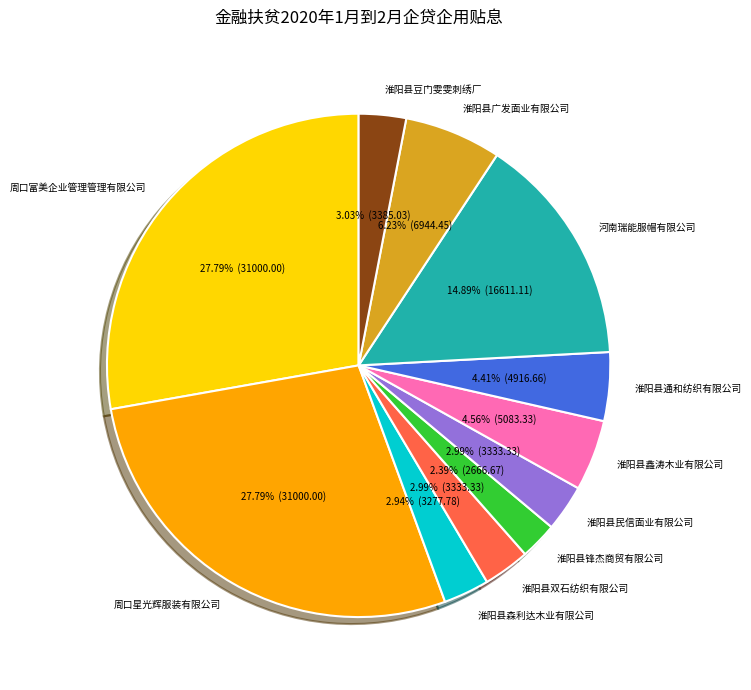

Is the sum of 淮阳县鑫涛木业有限公司 and 河南瑞能服帽有限公司 greater than half?

No